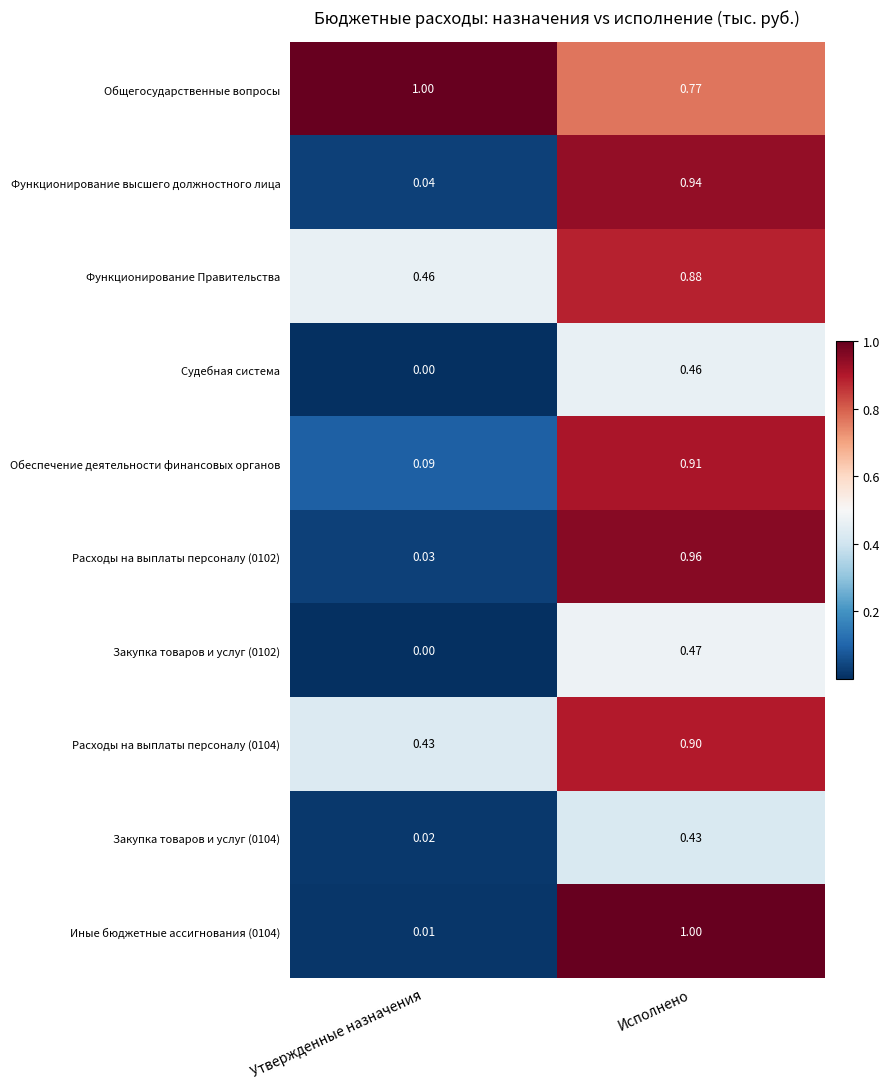

Where is Закупка товаров и услуг (0104) nearest to the value 0?

Утвержденные назначения